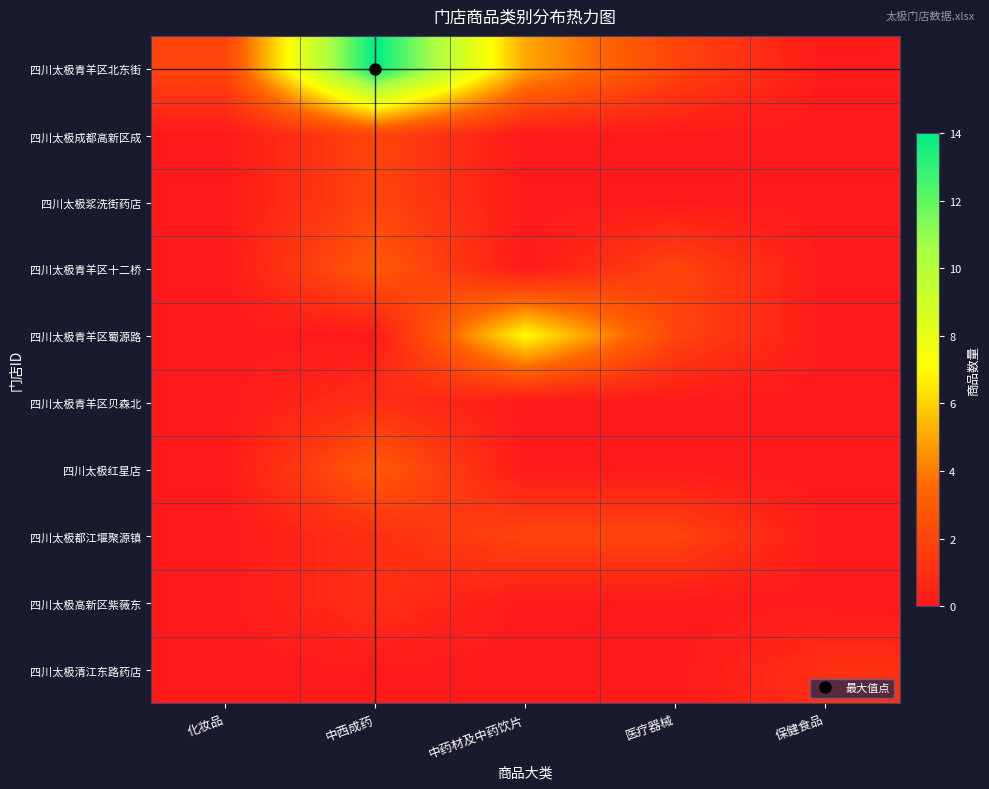

Which series has the largest total across all categories?

四川太极青羊区北东街